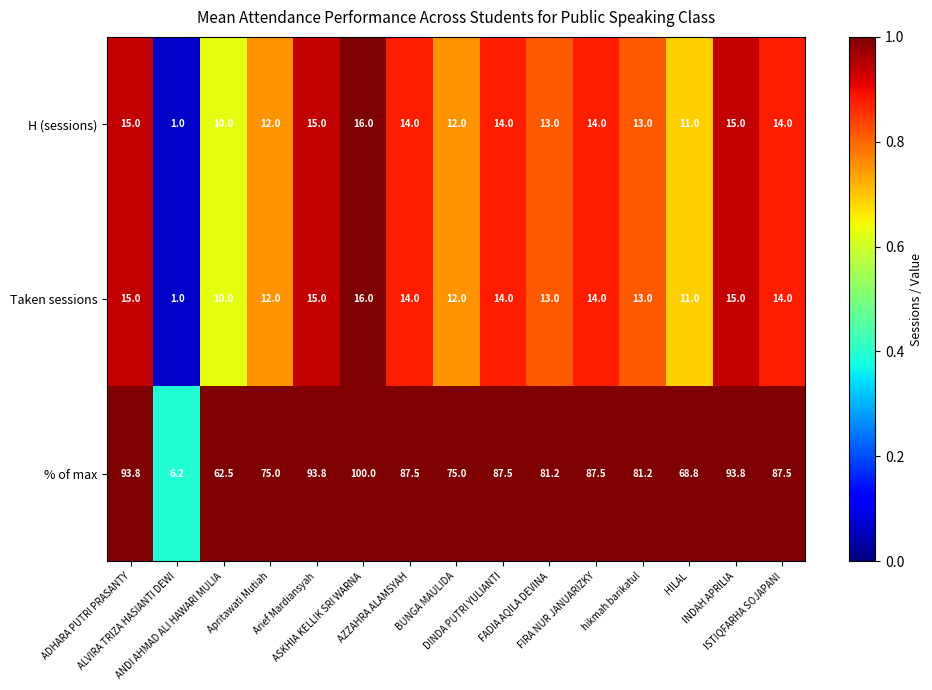

What is the greatest value displayed?

100.0